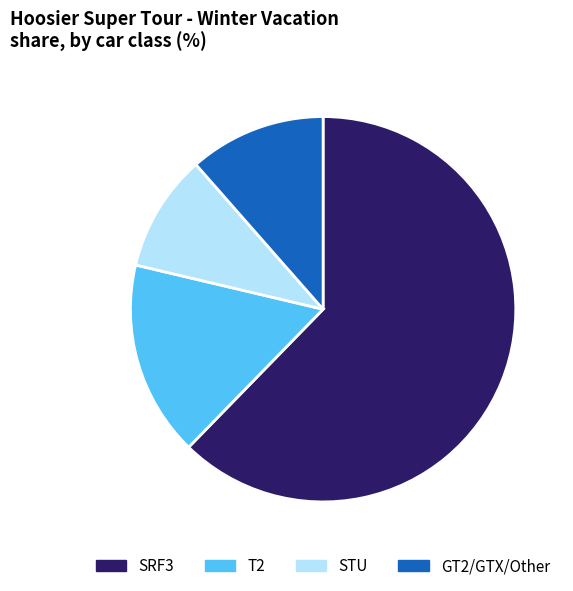

Which category has the biggest portion of the pie?

SRF3